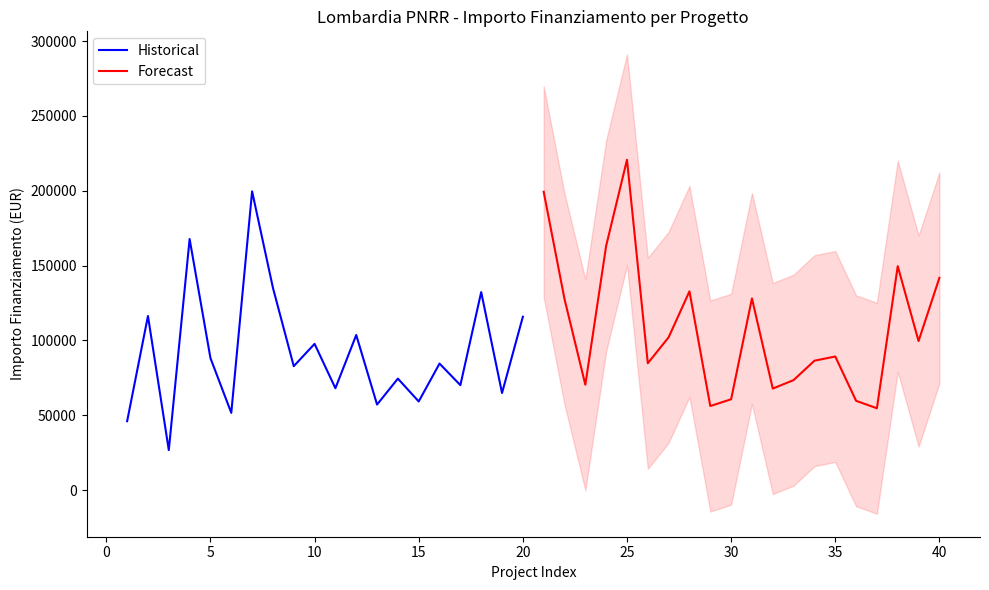

Does the chart have visible grid lines?

No